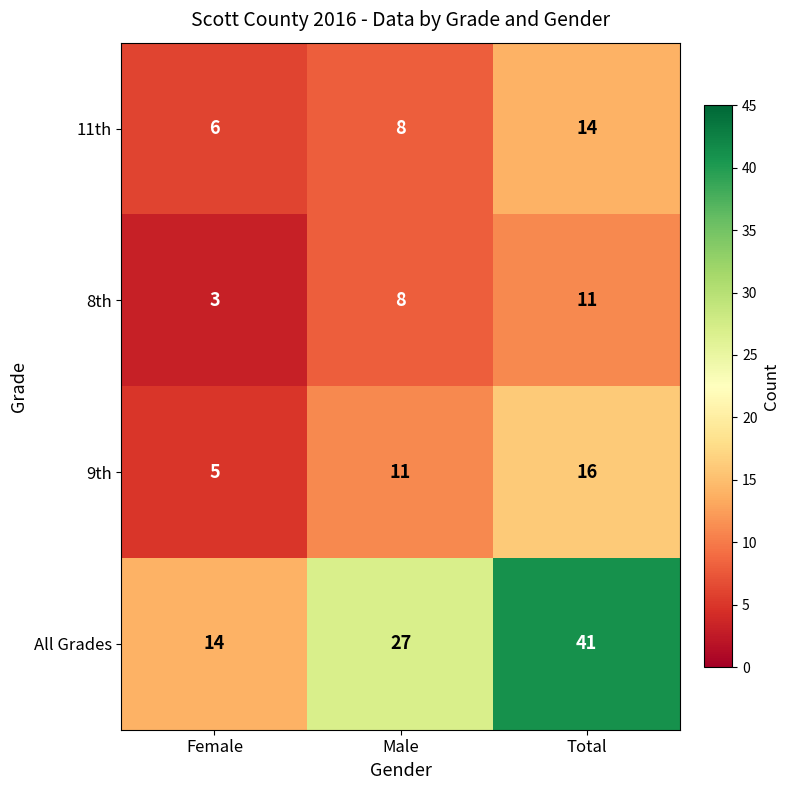

Which series changed the most between Female and Total?

All Grades